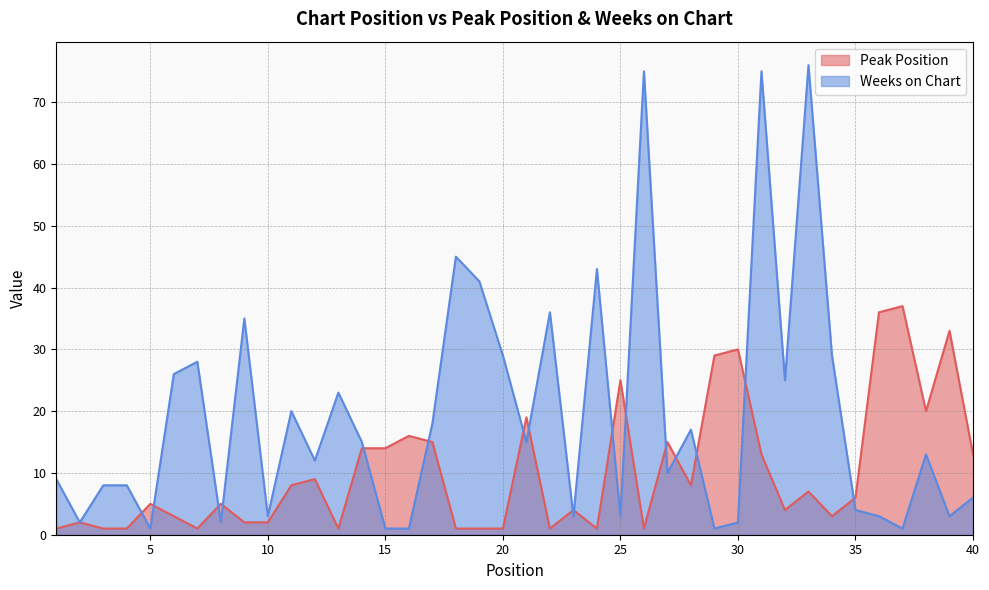

The Peak Position series shows 3 at 2. True or false?

False